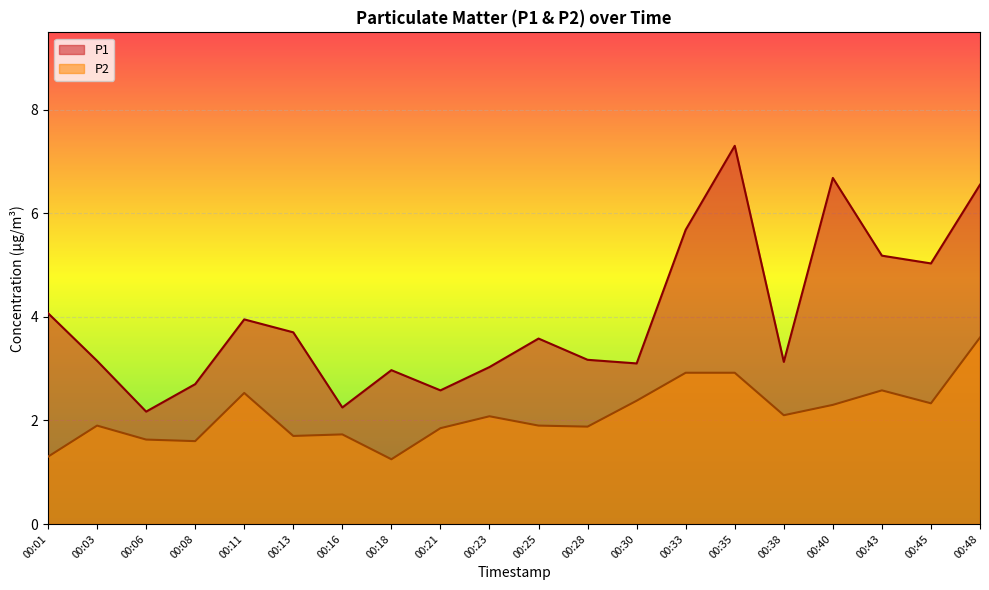

True or false: P1 and P2 intersect in this chart.

False